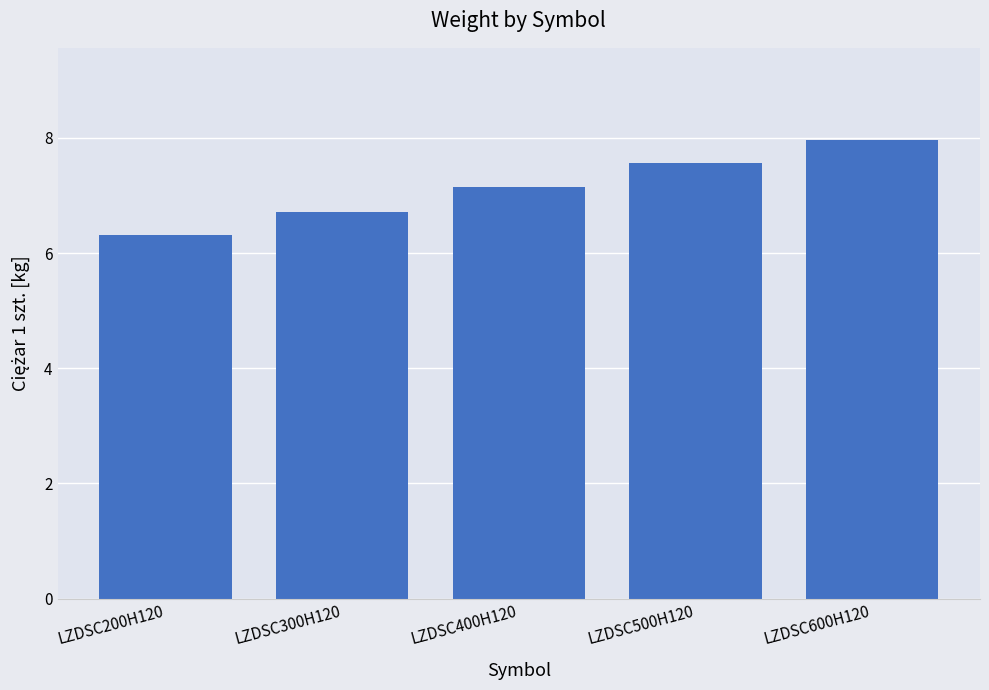

What is the label of the 4th bar from the right?

LZDSC300H120